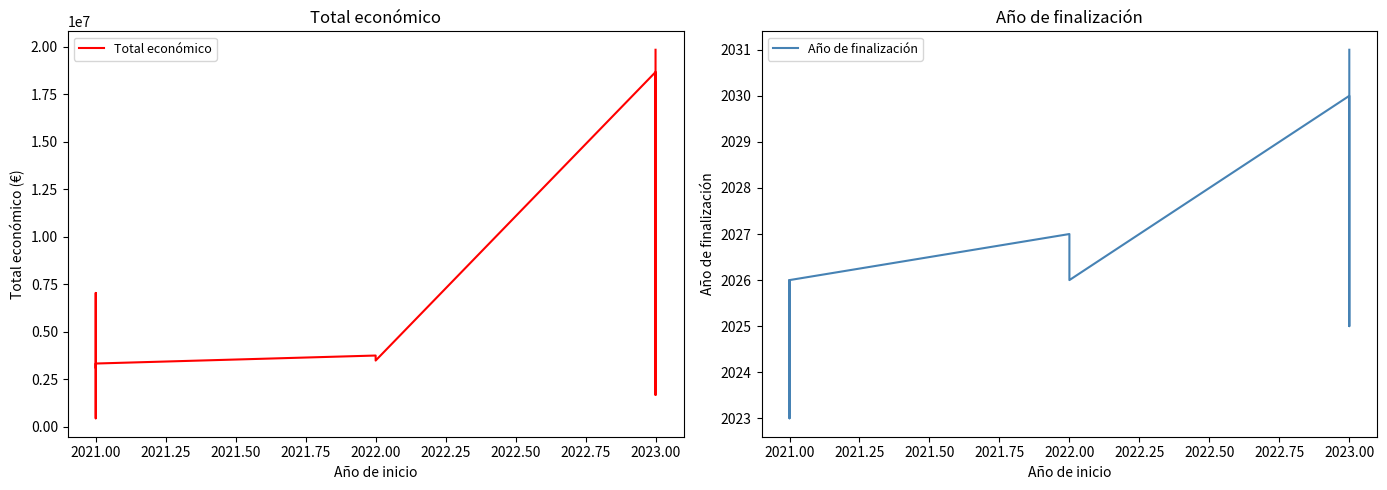

What is the spread (max minus min) of values at 2023.00?

18654606